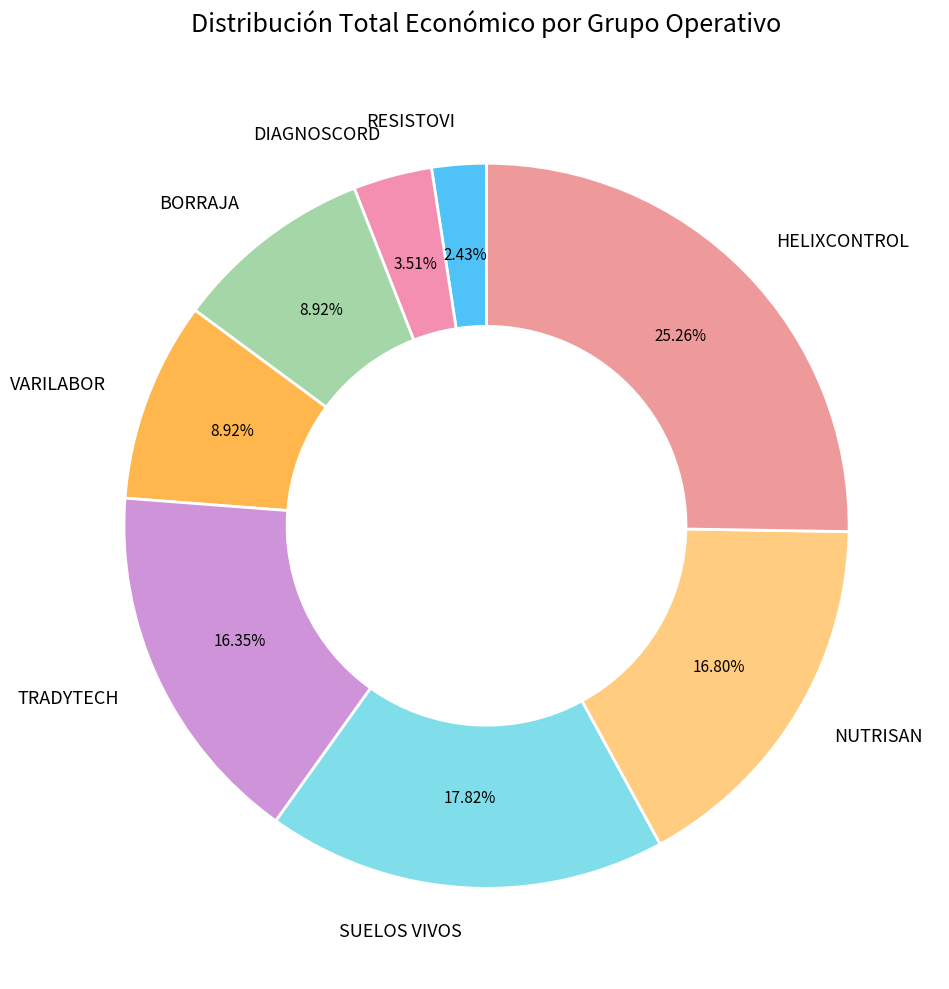

What is the ratio of the value at DIAGNOSCORD to the value at VARILABOR?

0.4